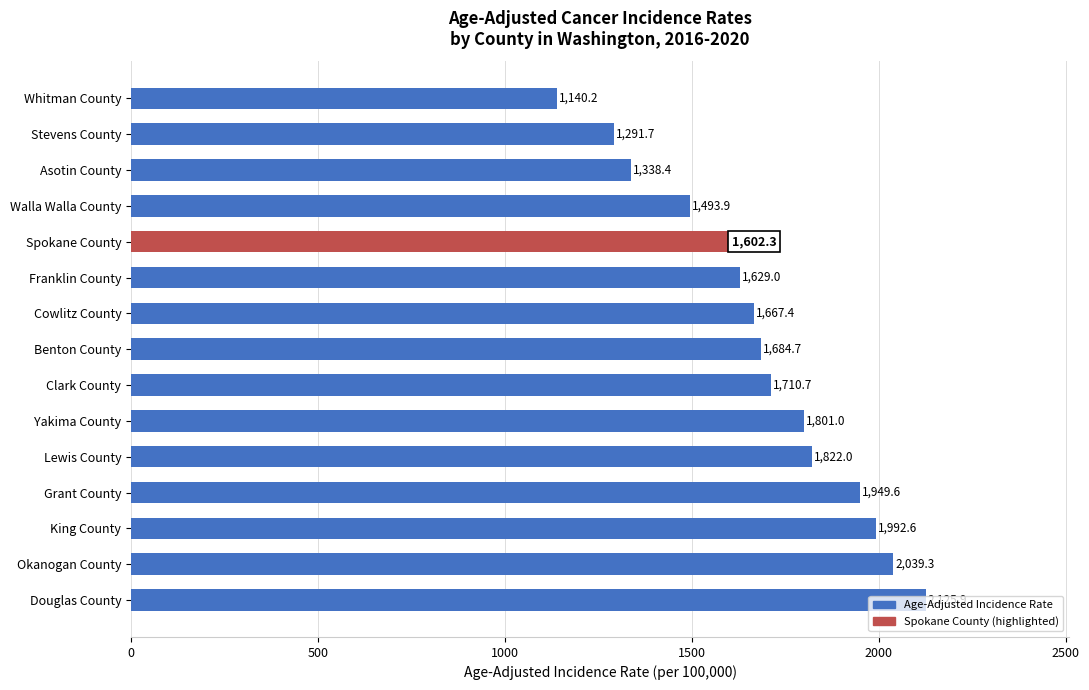

The chart shows a value of 1684.7 at Benton County. True or false?

True